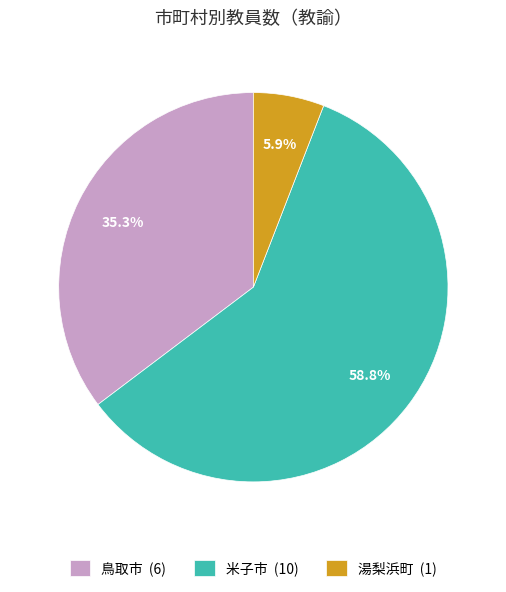

What is the total percentage of 湯梨浜町 (1) and 米子市 (10)?

64.7%